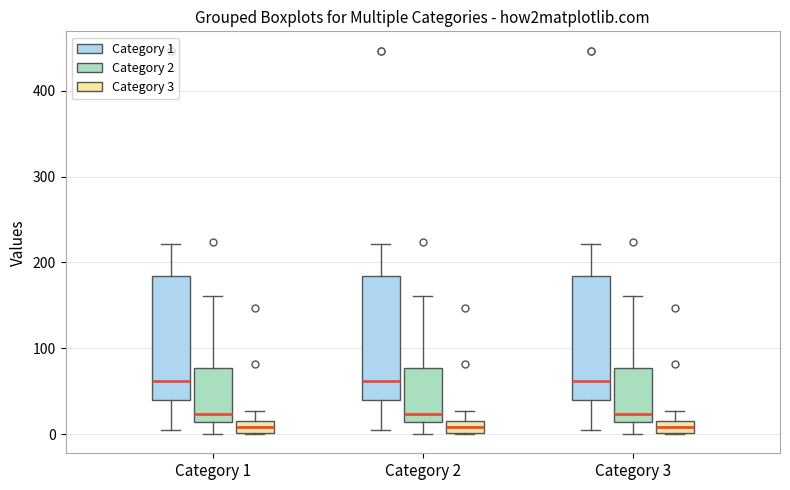

Where is the lower edge of the box for Category 1 (Category 2) on the y-axis? The values are not printed on the chart, so give them approximately, as read against the axis.

10